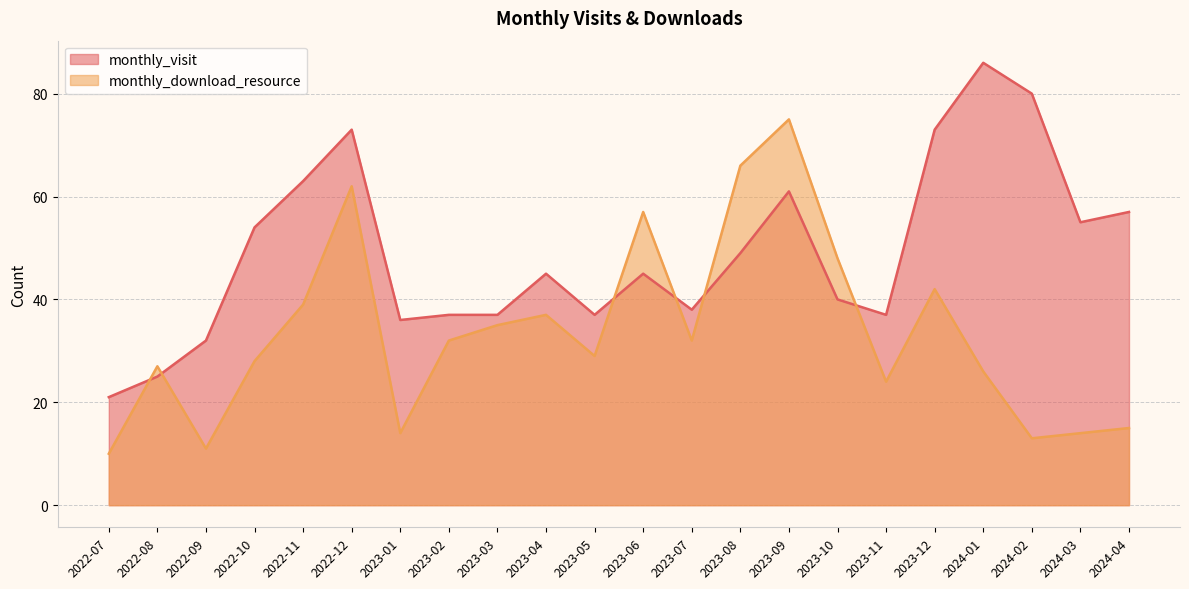

Count the number of data series in this chart.

2